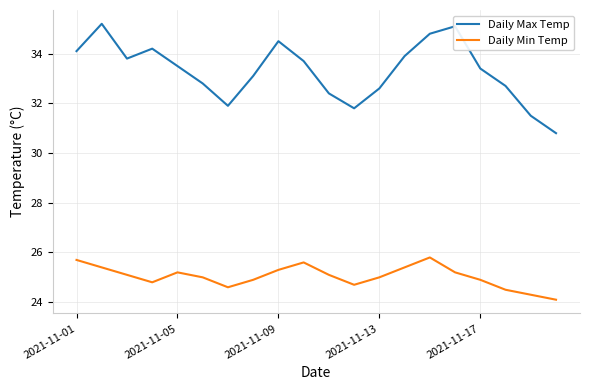

What is the greatest value displayed?

35.2